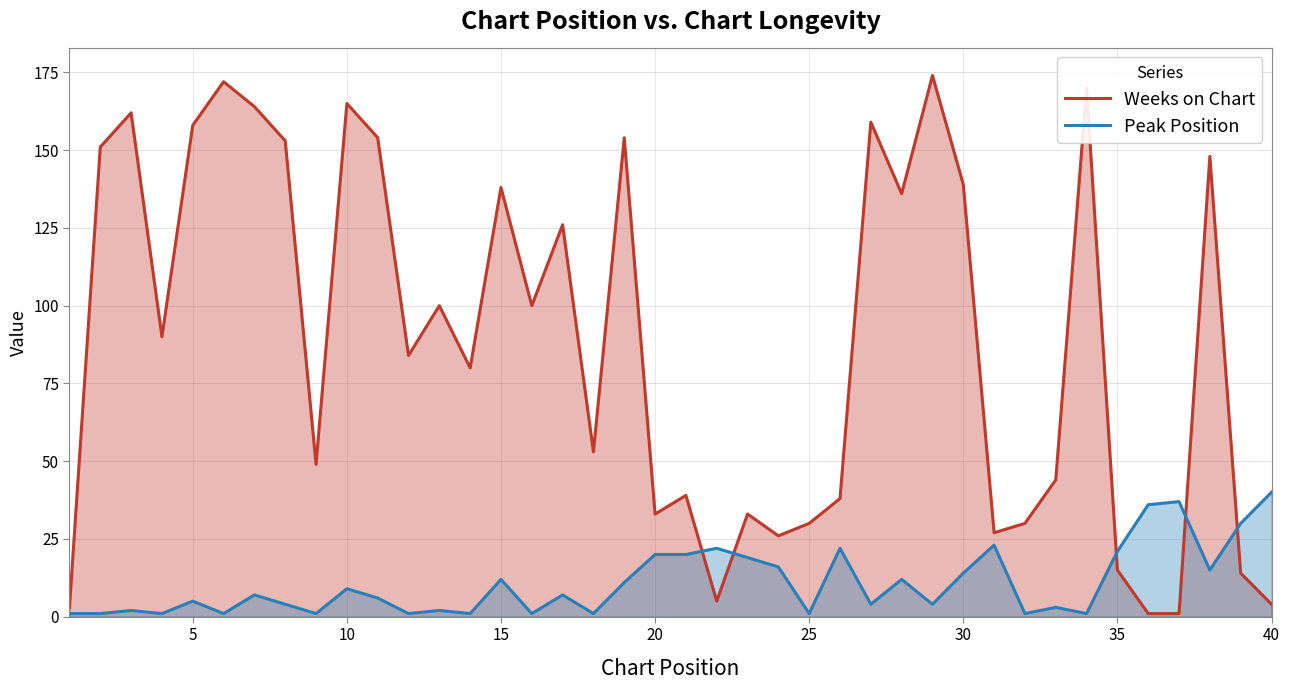

Which series has the largest total across all categories?

Weeks on Chart